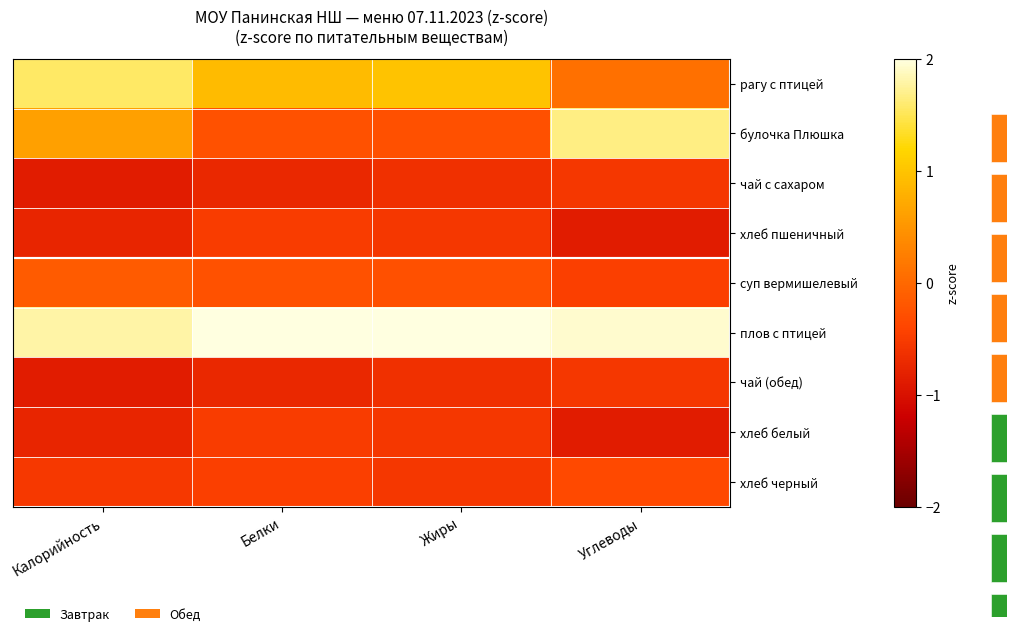

What is the difference between the булочка Плюшка values at Жиры and Калорийность?

0.9